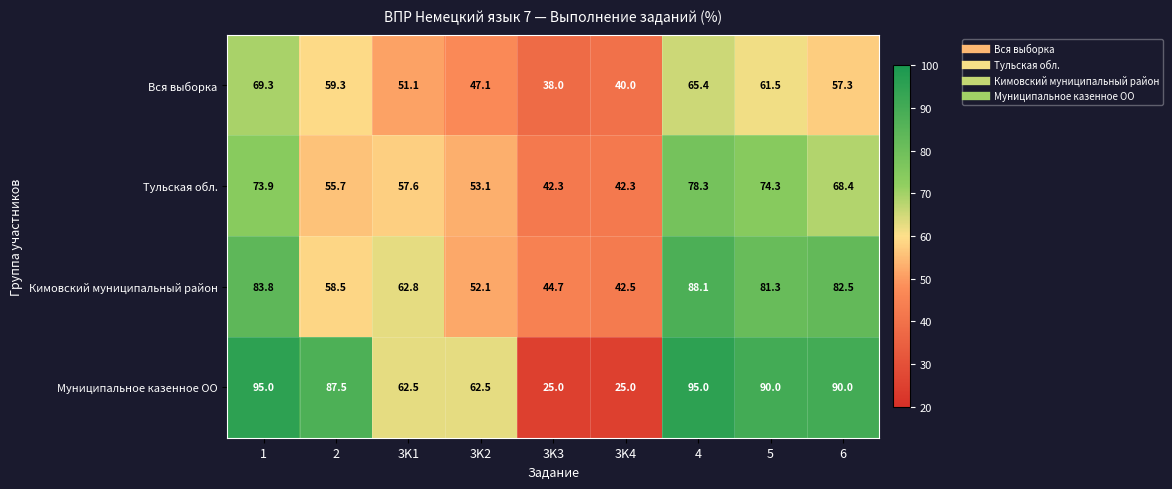

What value does the Муниципальное казенное ОО series have at 3K3?

25.0